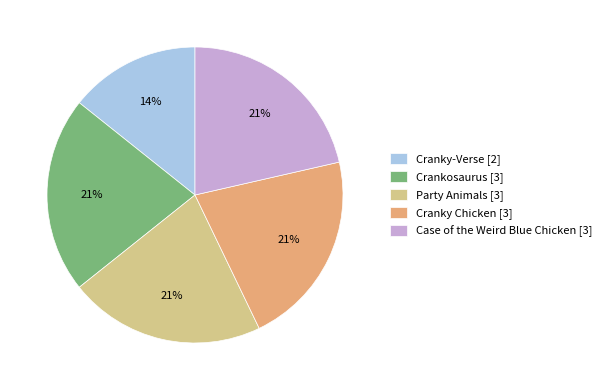

Approximately how many times larger is the value at Case of the Weird Blue Chicken [3] compared to Crankosaurus [3]?

1.0